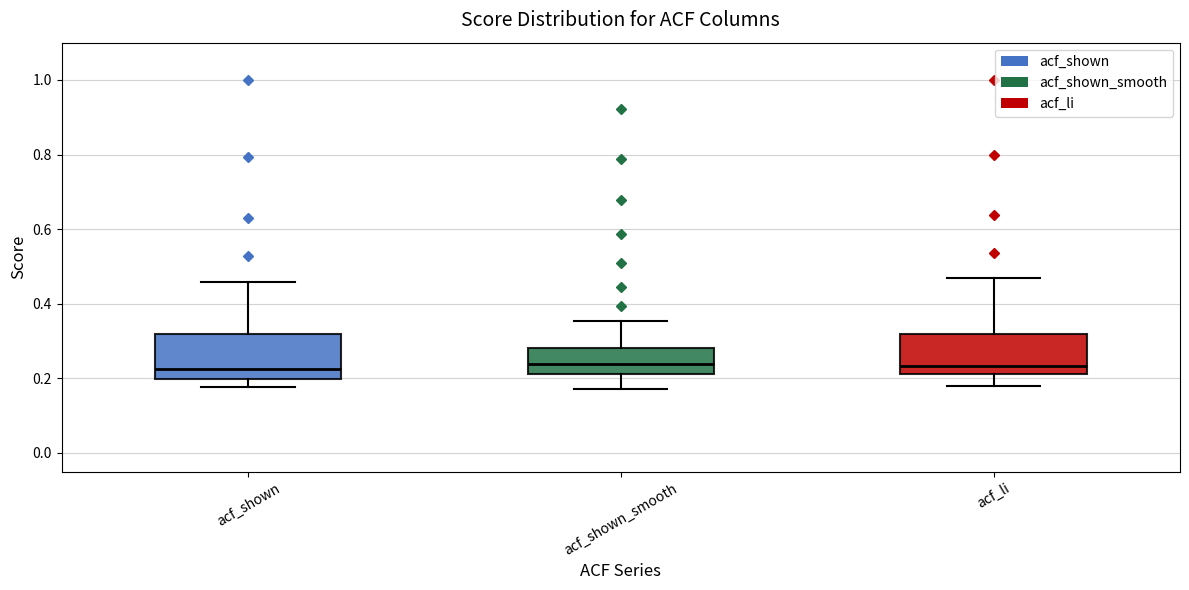

Where does the median line of the box for acf_shown sit on the y-axis? The values are not printed on the chart, so give them approximately, as read against the axis.

0.22